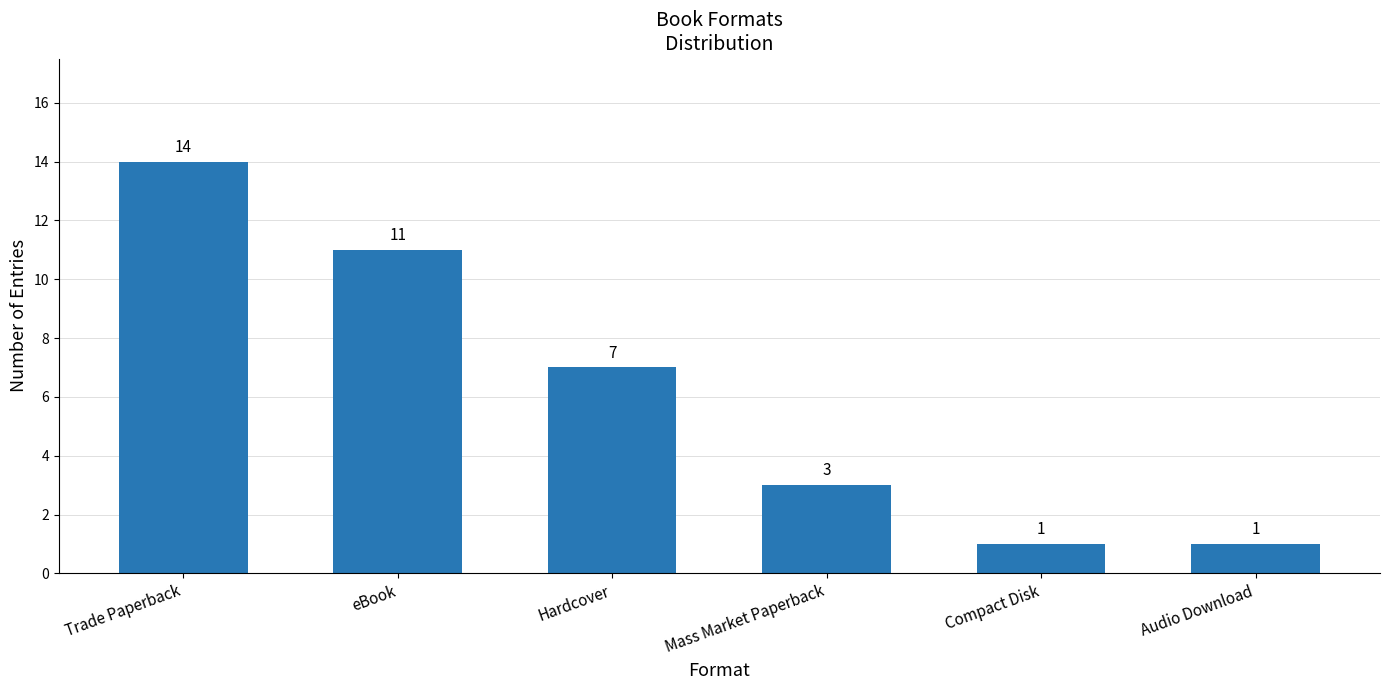

What is the change in value from Hardcover to Mass Market Paperback?

-4